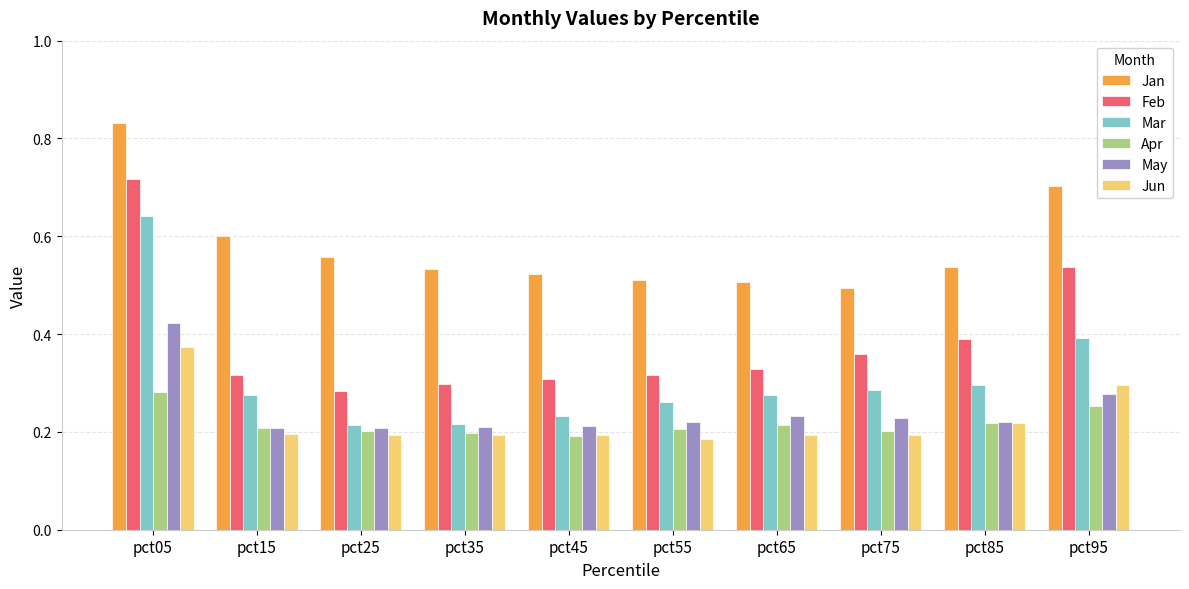

At pct05, list the series in order from smallest to largest.

Apr, Jun, May, Mar, Feb, Jan